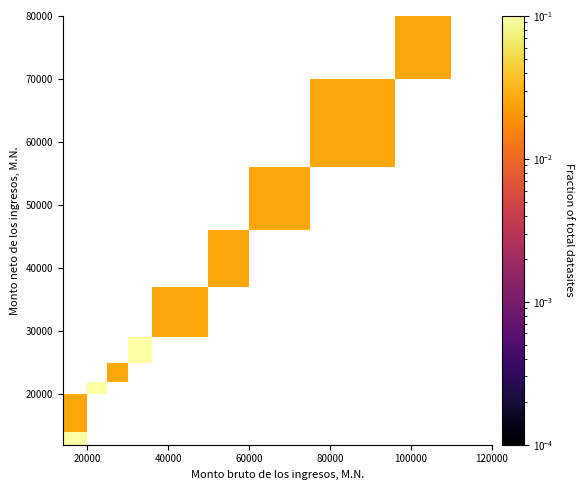

At which category does the chart reach its peak across all series?

20000